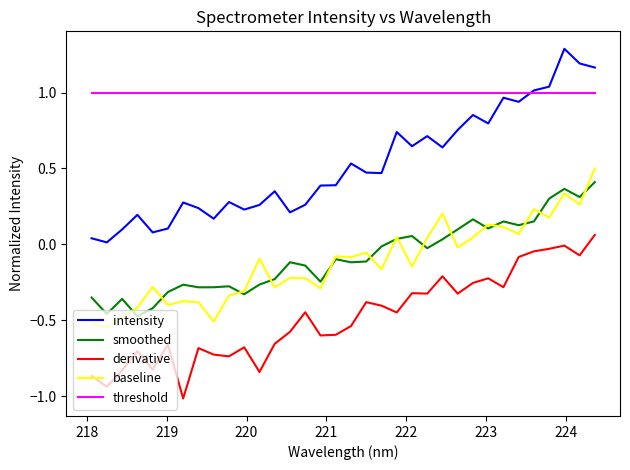

Does the chart have visible grid lines?

No